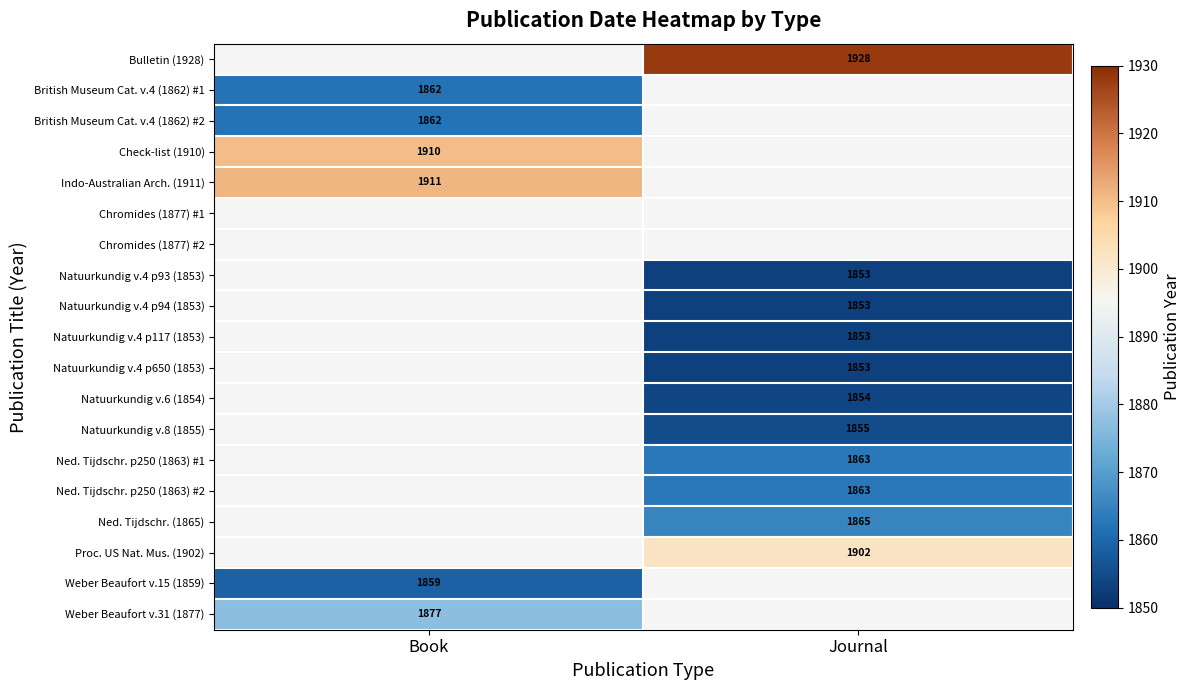

The Natuurkundig v.4 p117 (1853) series shows 2486.0 at Journal. True or false?

False